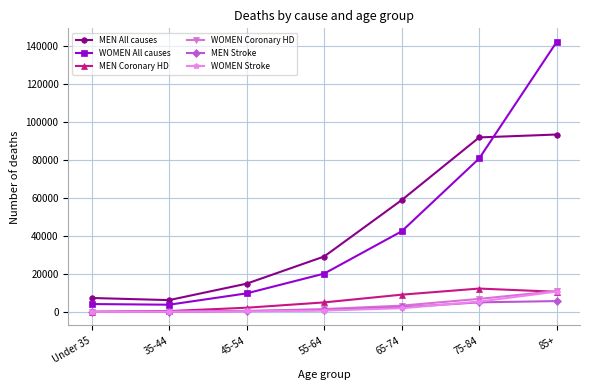

How many series are shown in this chart?

6